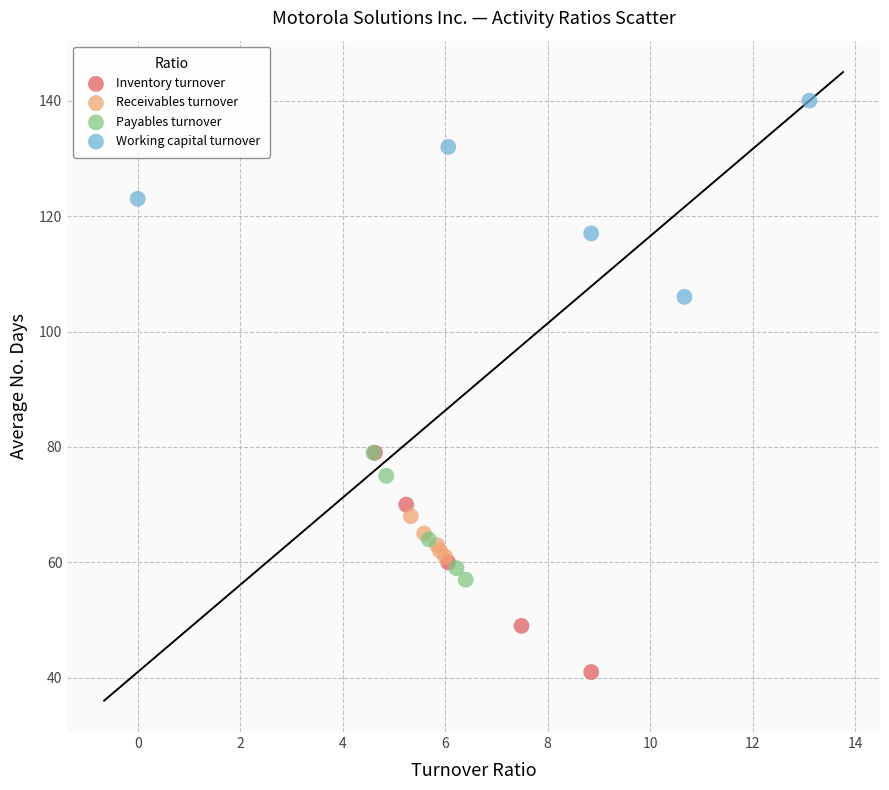

Which series contains the lowest Y value?

Inventory turnover